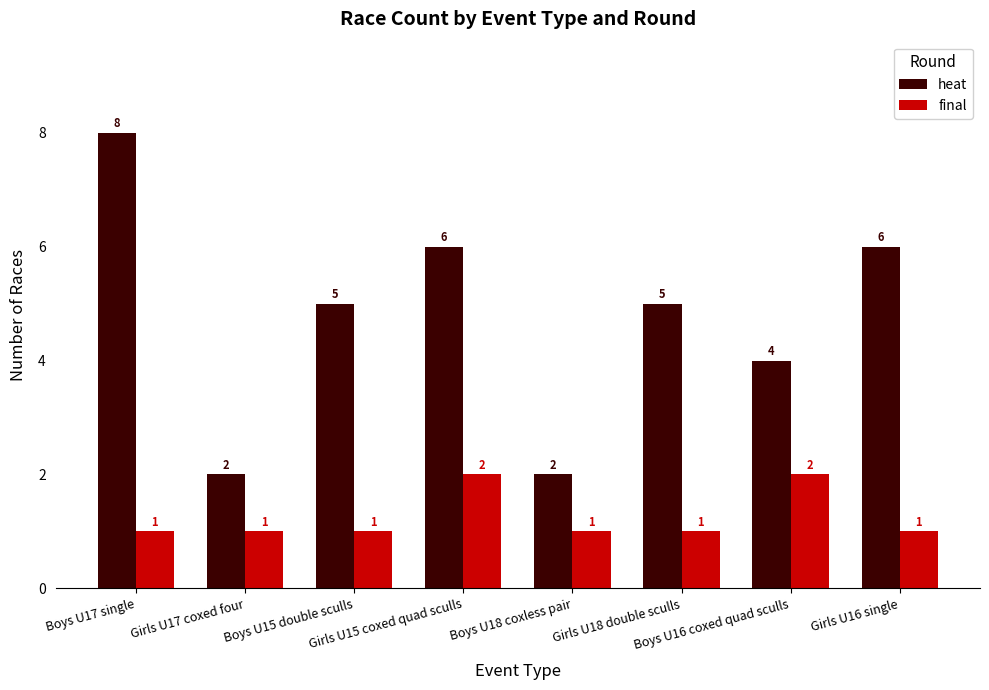

Is it true that final equals 1 at Girls U15 coxed quad sculls?

False